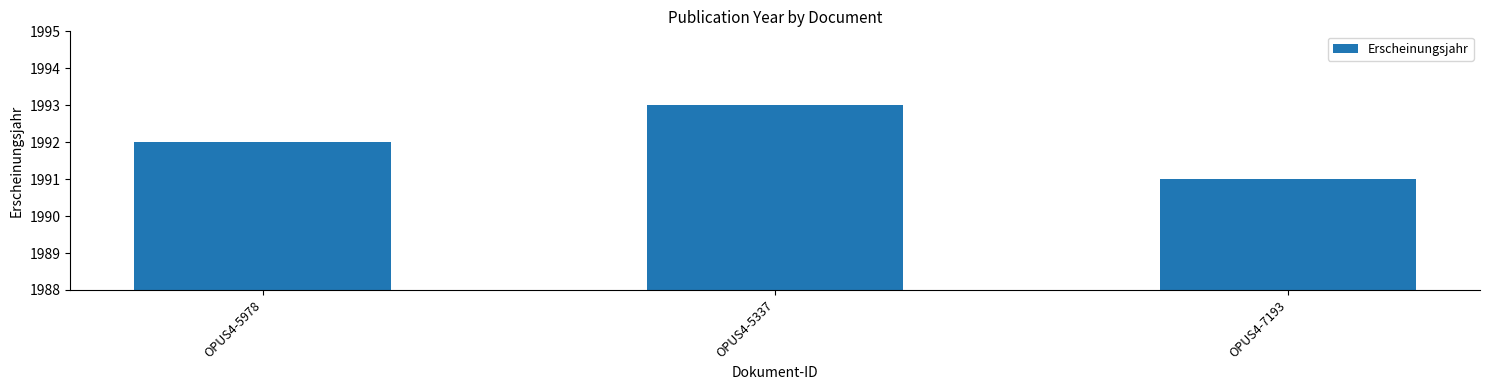

Are the bars horizontal?

No